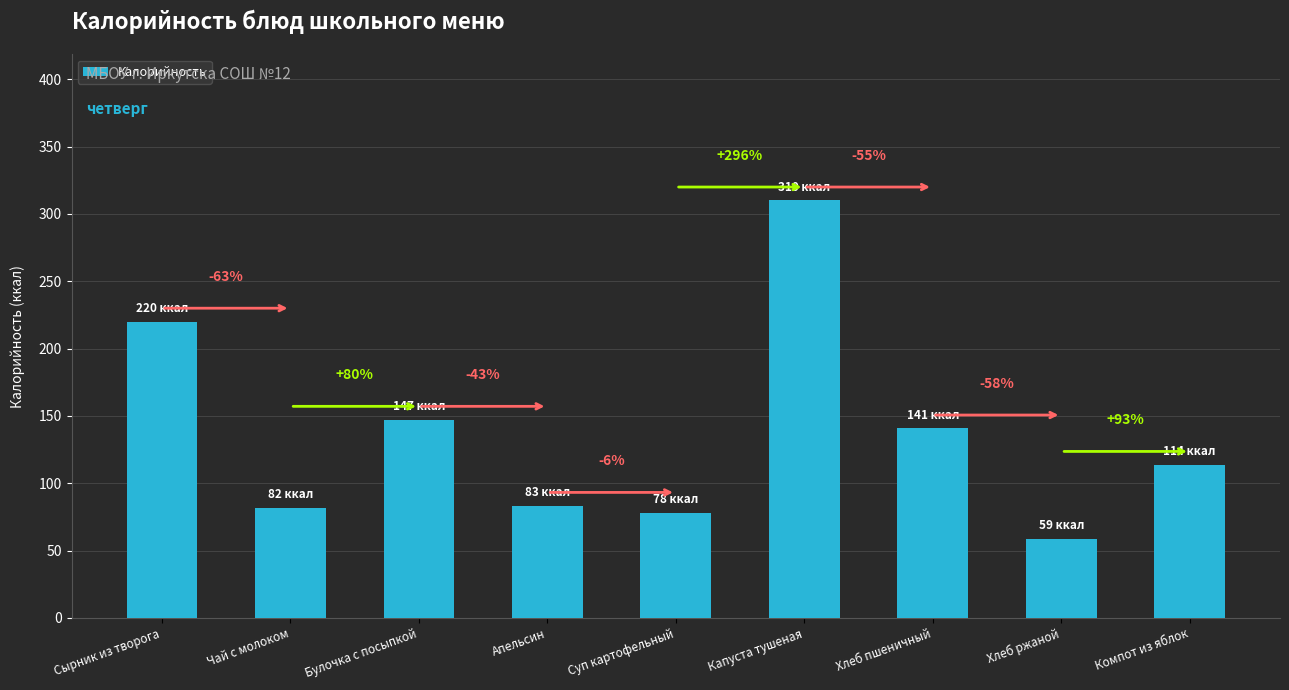

Does the chart contain any negative values?

No